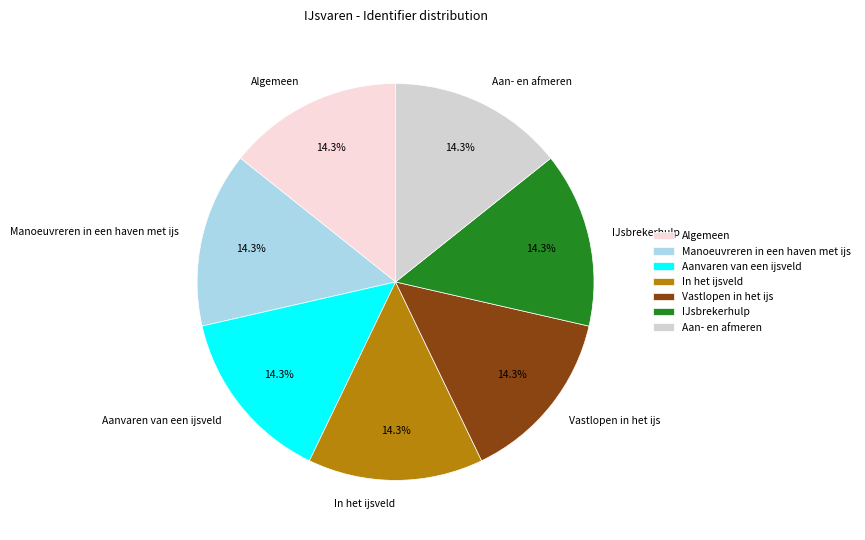

How many segments does this pie chart have?

7